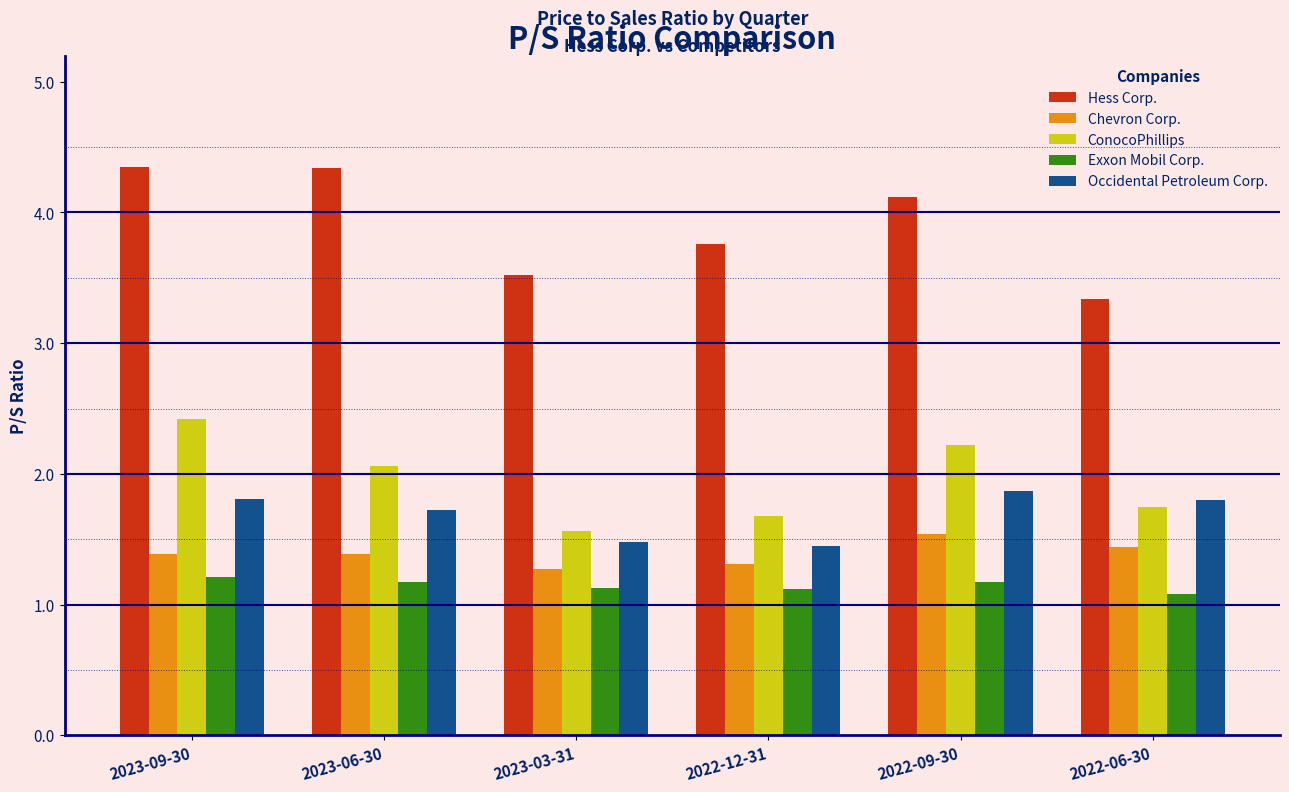

Which series has the largest range (max minus min)?

Hess Corp.